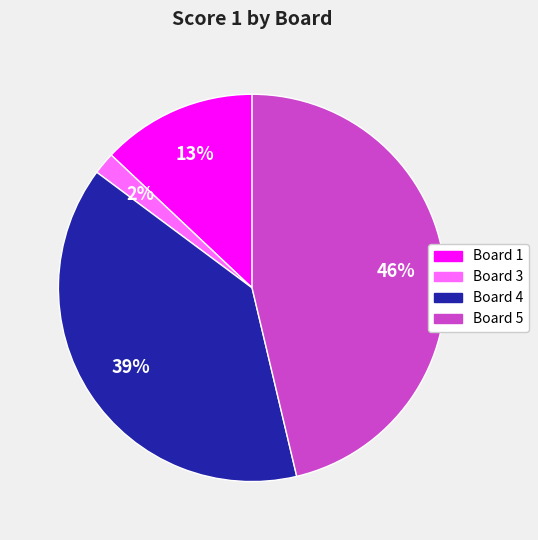

To the nearest percent, what is the difference between the largest and smallest slice percentages?

44%